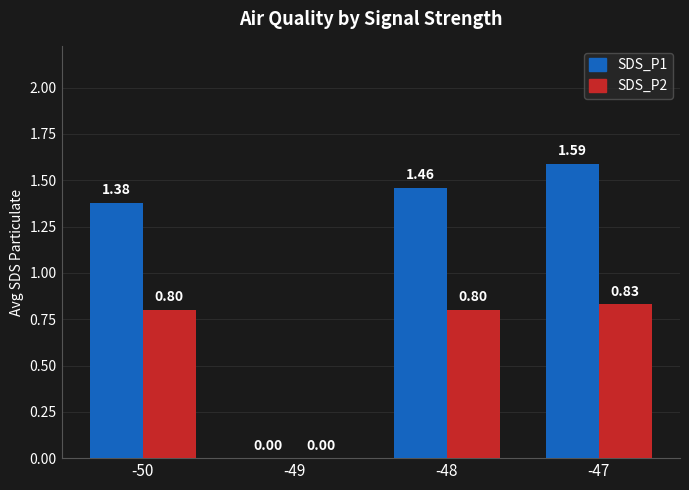

Which series has the widest spread of values?

SDS_P1